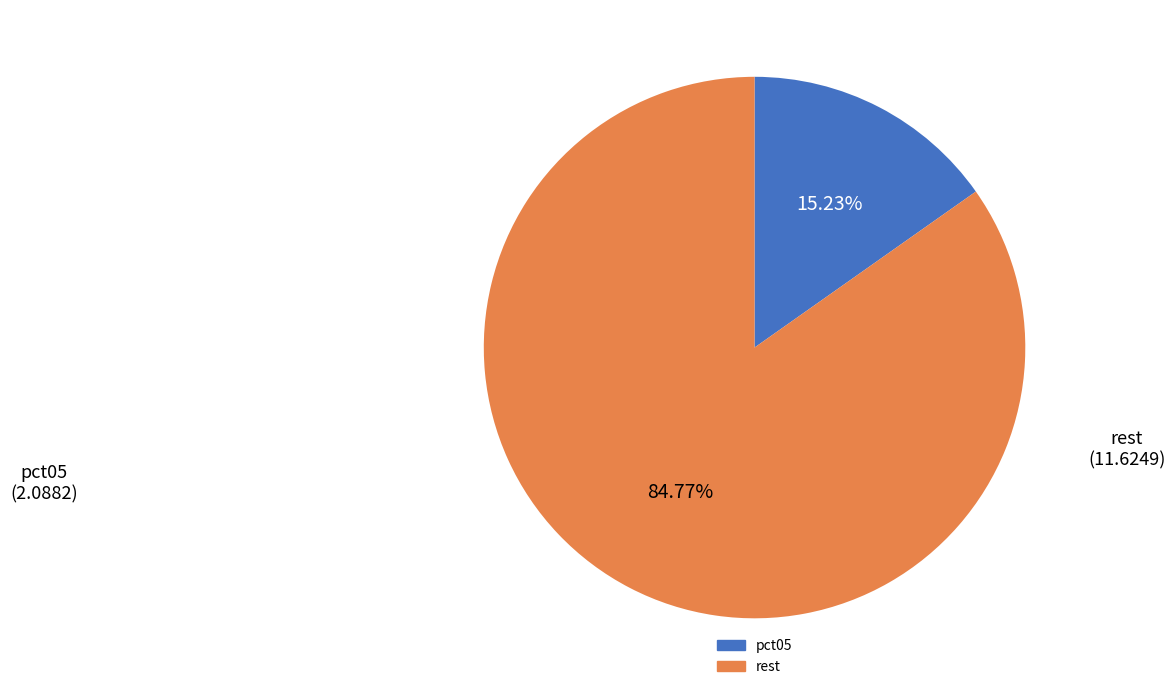

Count the number of slices in the pie.

2